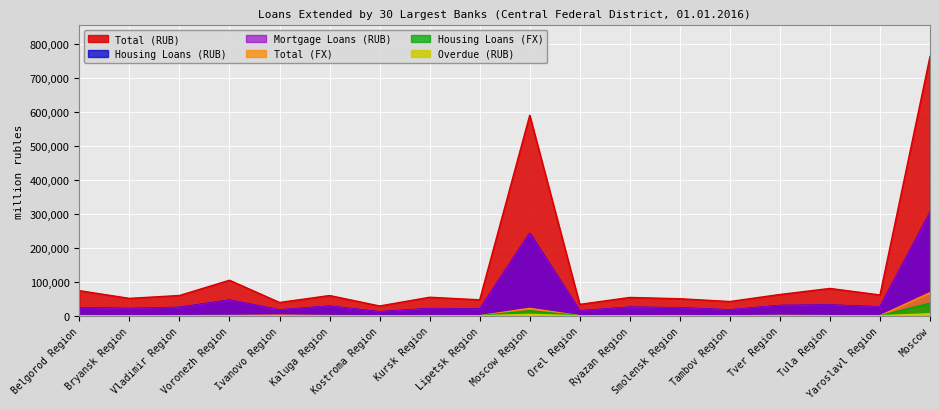

The value of Housing Loans (RUB) at Kostroma Region is 11498. True or false?

True